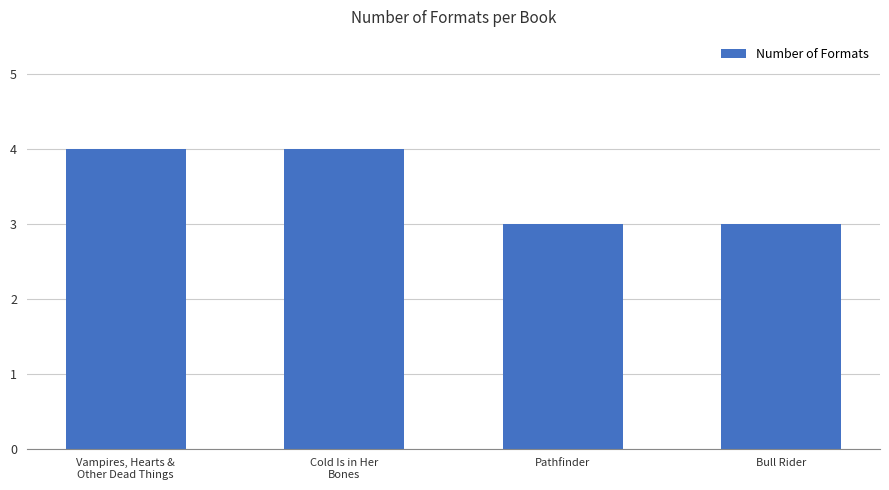

Count the number of data series in this chart.

1